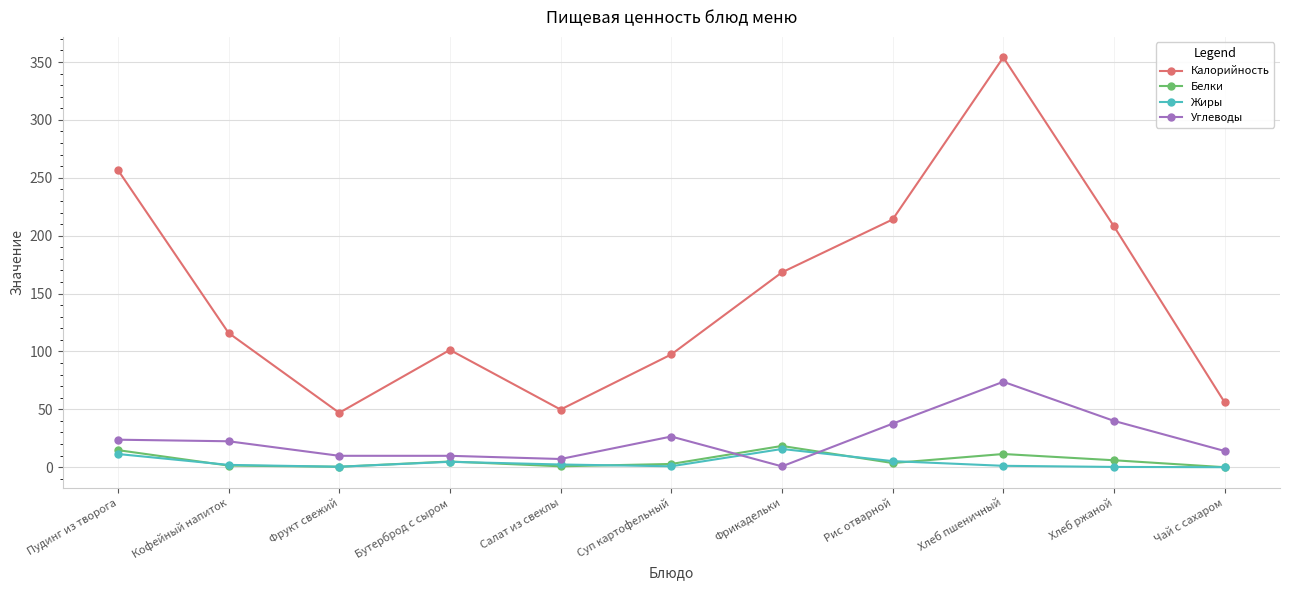

How many series are shown in this chart?

4